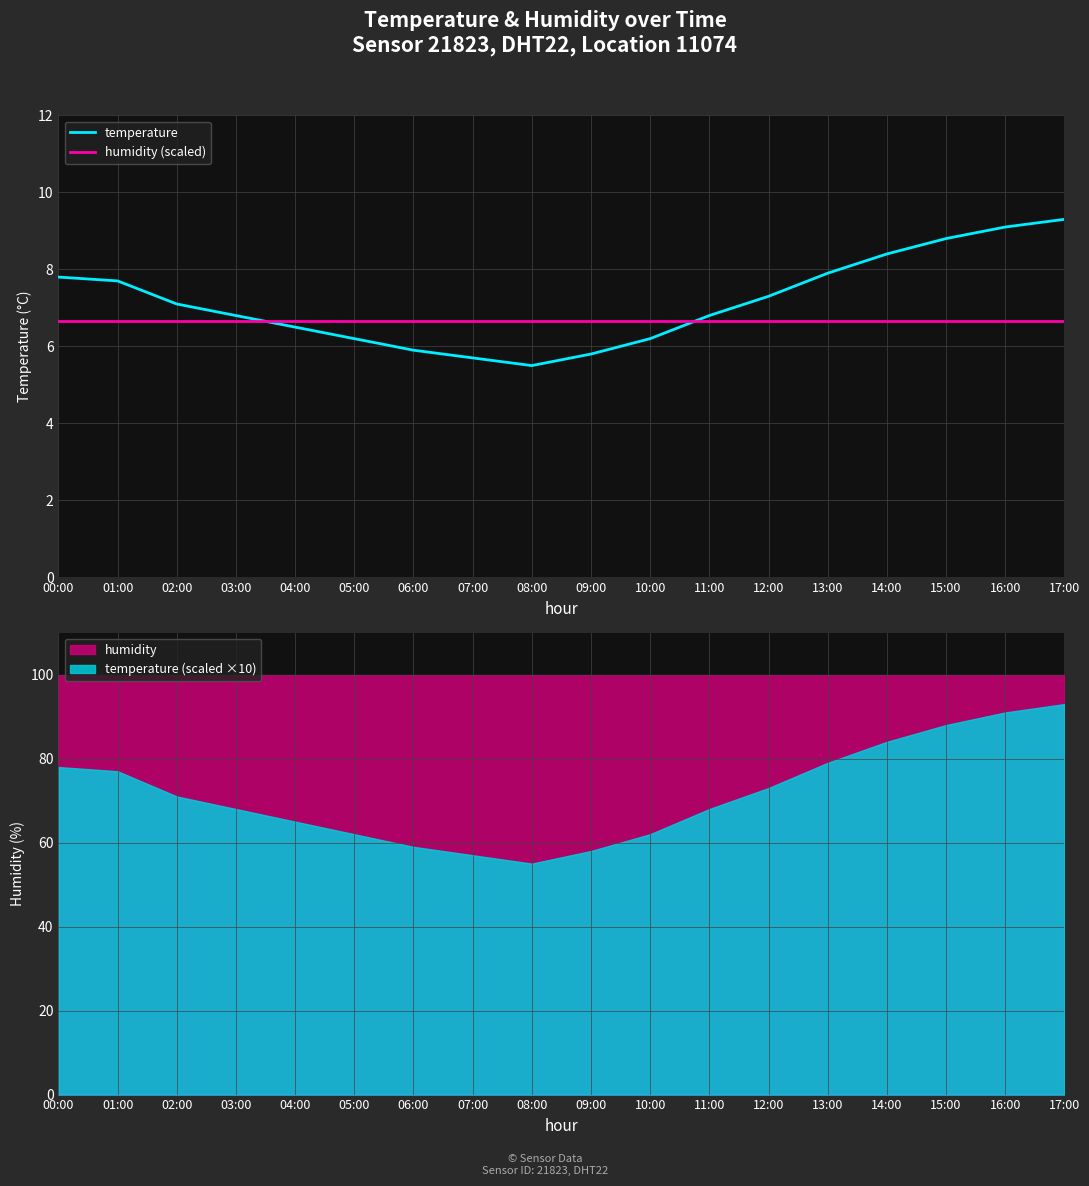

True or false: humidity (scaled) has more than 2 points higher than both neighbors.

False